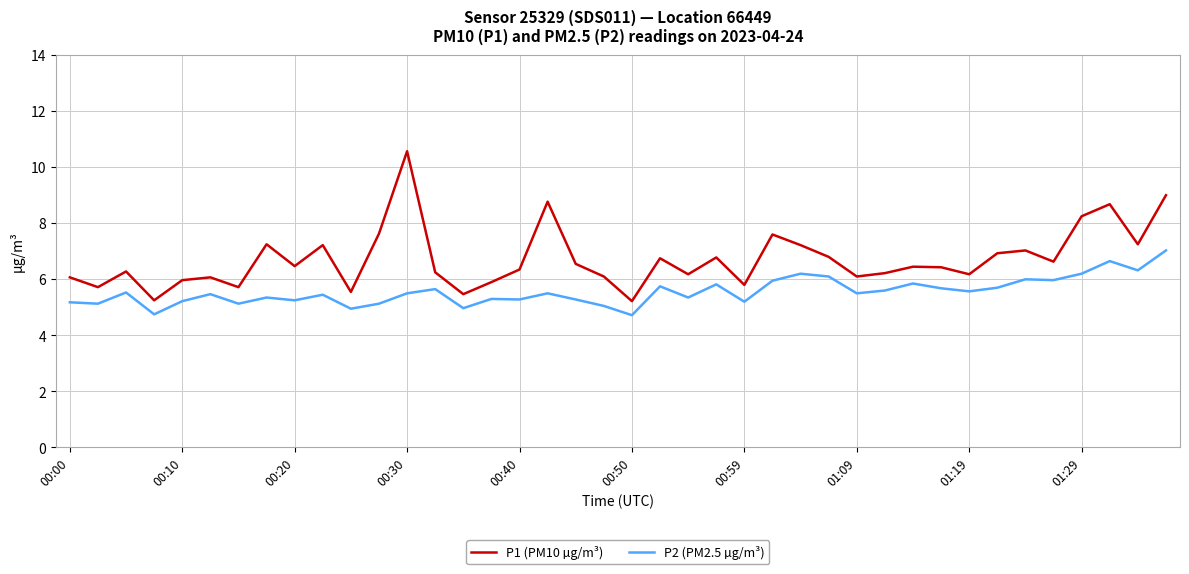

Rank the series by their maximum value, from highest to lowest.

P1 (PM10 µg/m³), P2 (PM2.5 µg/m³)